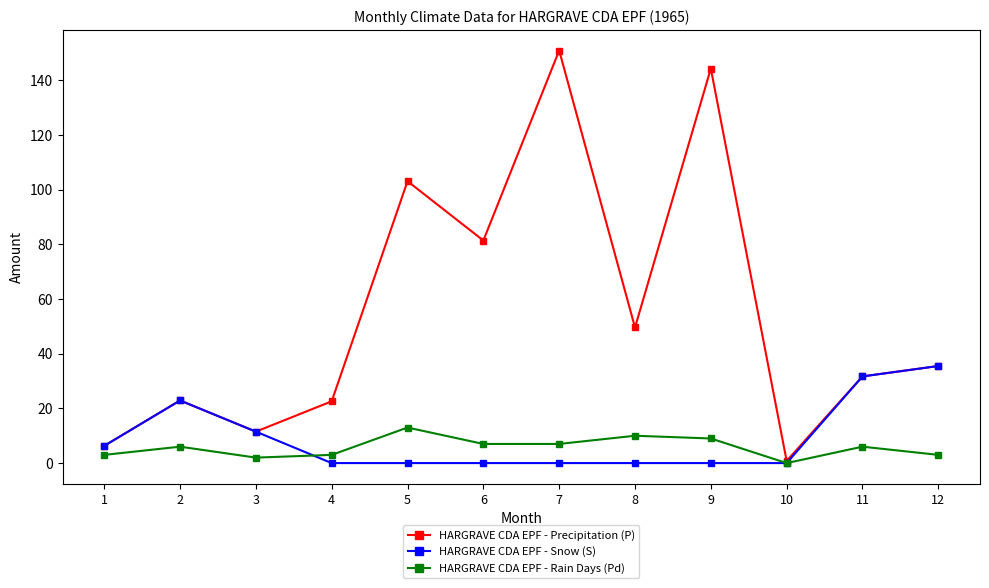

The value of HARGRAVE CDA EPF - Precipitation (P) at 12 is 35.5. True or false?

True